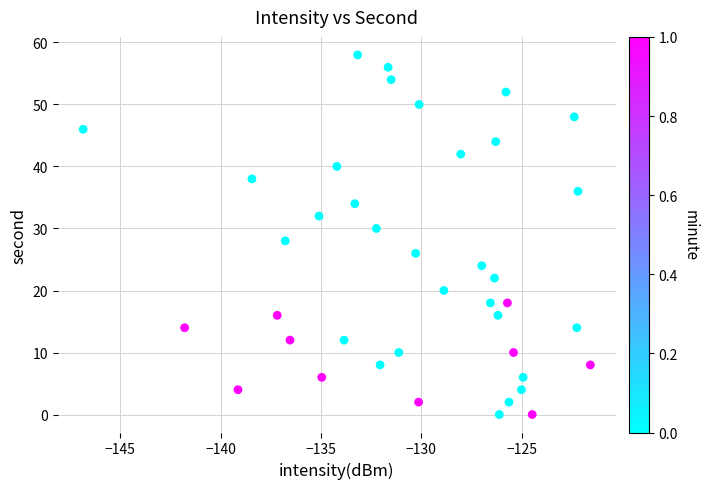

What is the range of Y values (max minus min)?

58